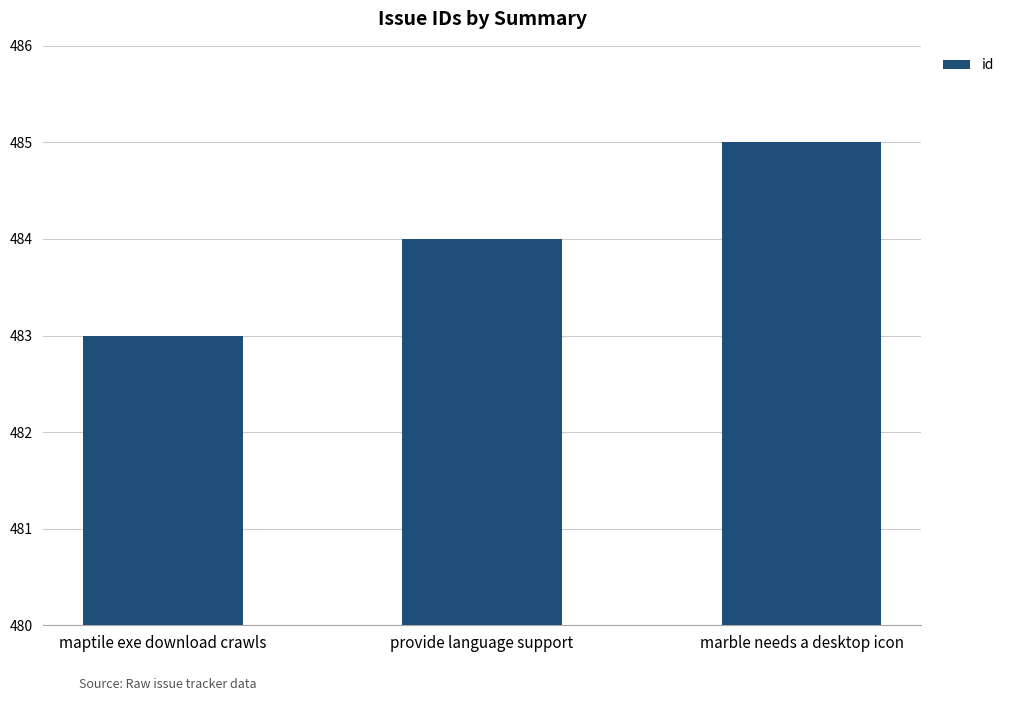

List the labels in order of value, smallest first.

maptile exe download crawls, provide language support, marble needs a desktop icon